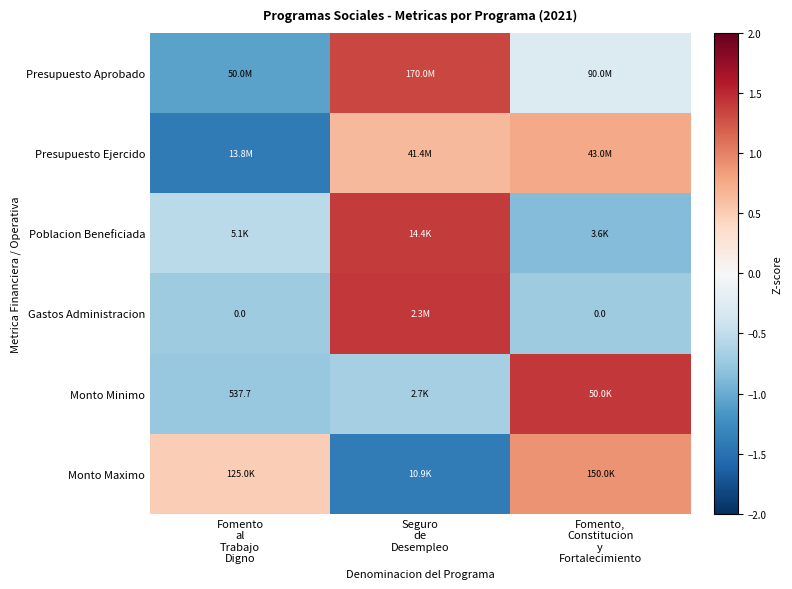

True or false: Monto Minimo has a value of 0.7 at Fomento, Constitucion y Fortalecimiento.

False